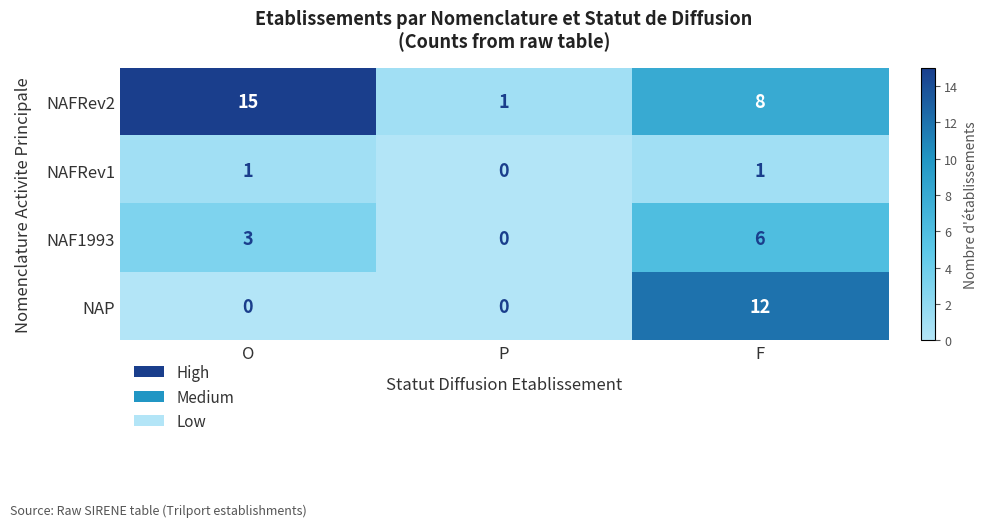

At which category is the sum across all series the highest?

F